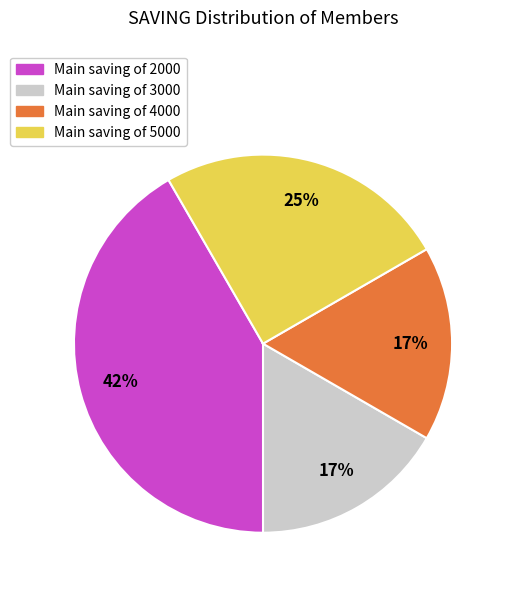

Is the sum of Main saving of 5000 and Main saving of 3000 greater than half?

No